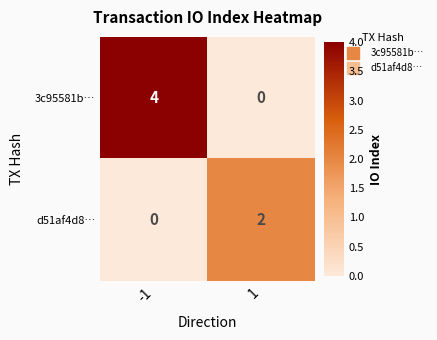

Which series has the largest total across all categories?

3c95581b…